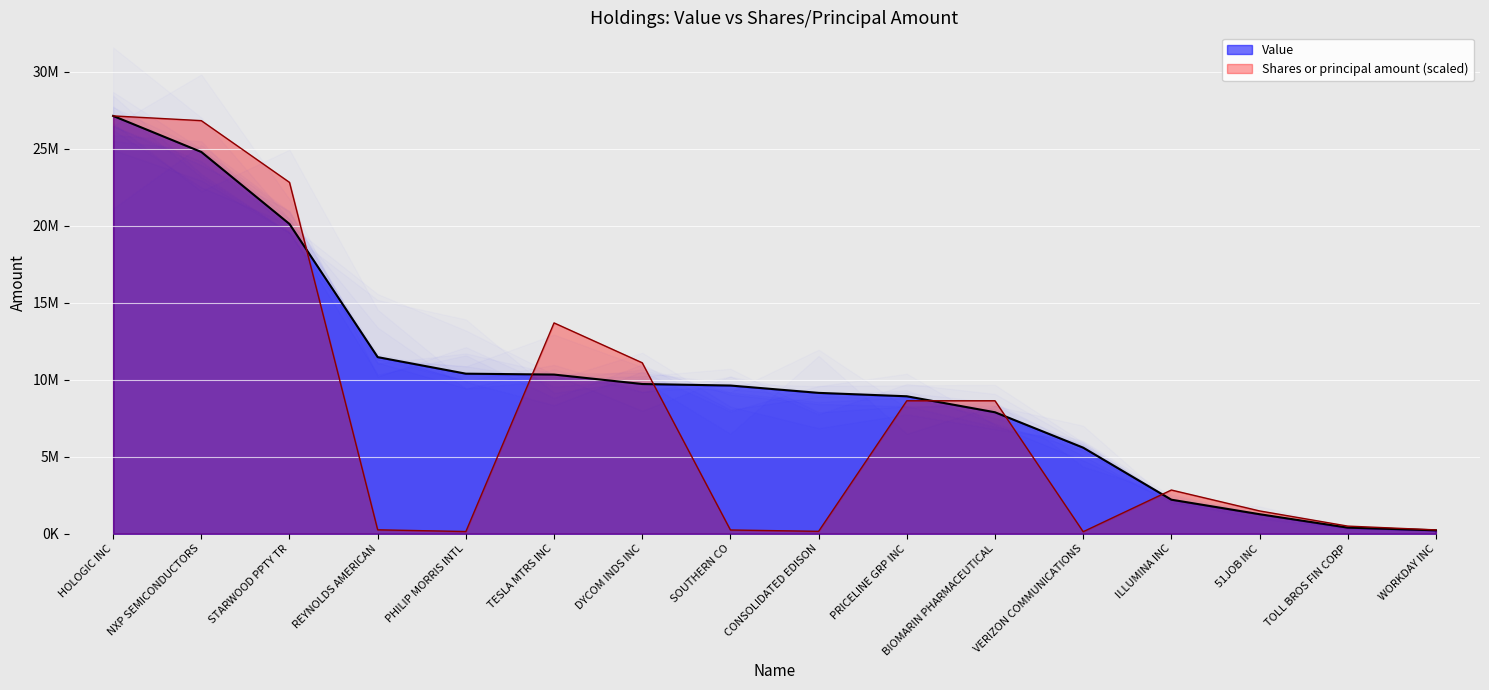

What is the difference between the highest and lowest values at 51JOB INC?

213490.9